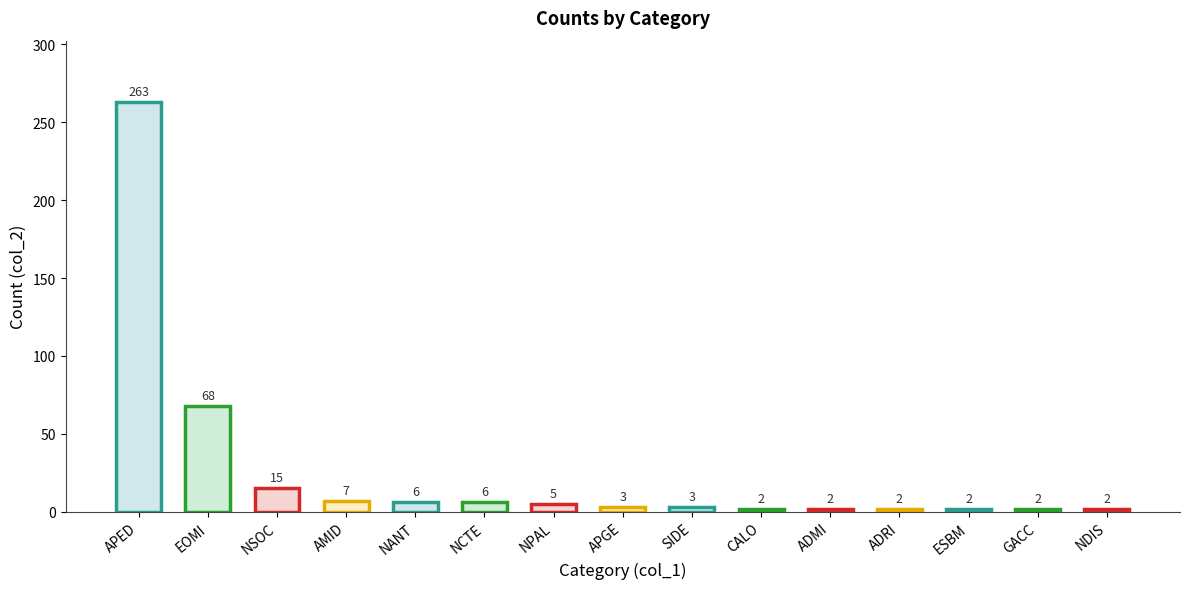

Reading left to right, extract all data points from this chart.

APED=263	EOMI=68	NSOC=15	AMID=7	NANT=6	NCTE=6	NPAL=5	APGE=3	SIDE=3	CALO=2	ADMI=2	ADRI=2	ESBM=2	GACC=2	NDIS=2